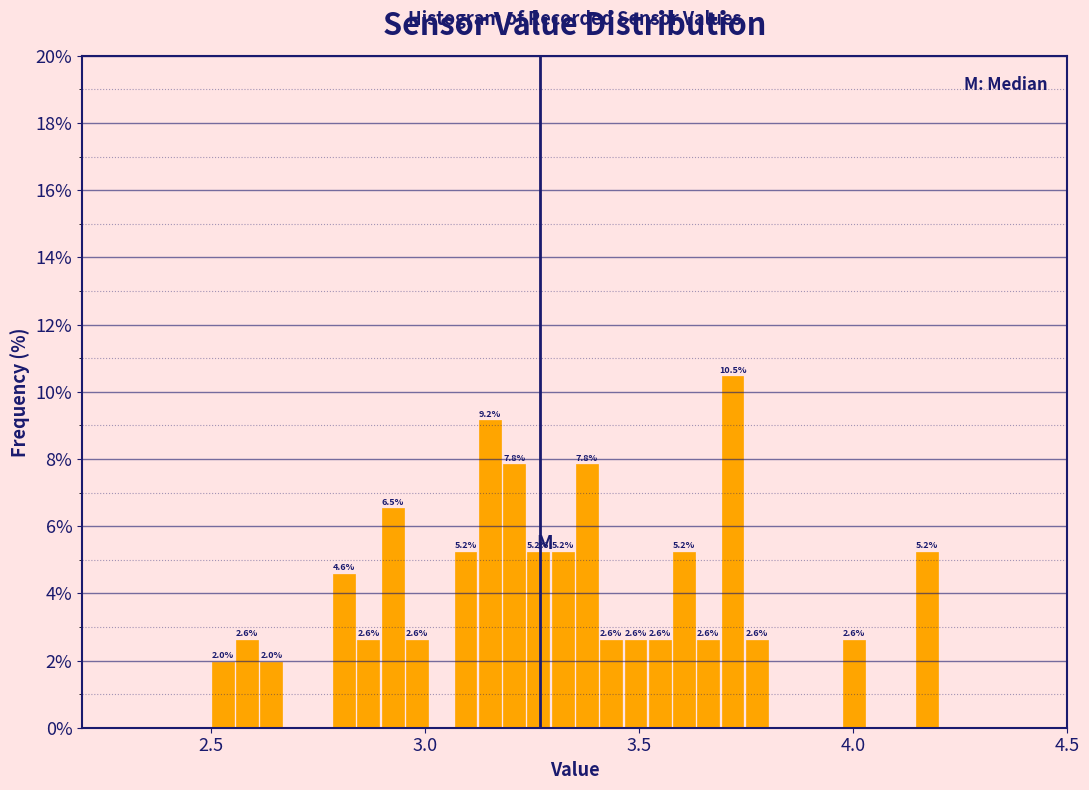

Read against the x-axis, roughly where is the centre of the tallest bar?

3.70